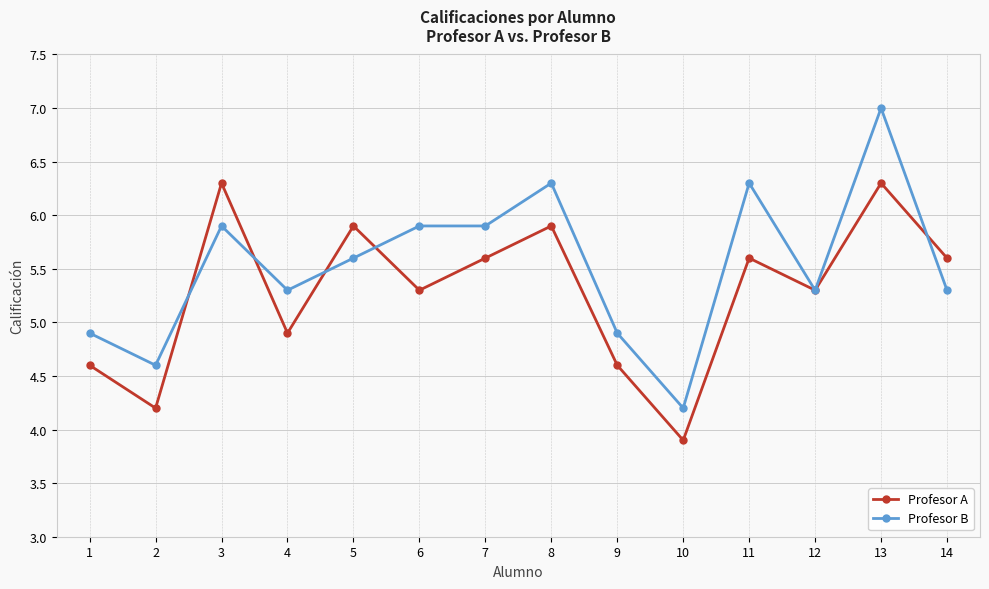

Is the value of Profesor B at 1 greater than the value of Profesor A at 9?

Yes